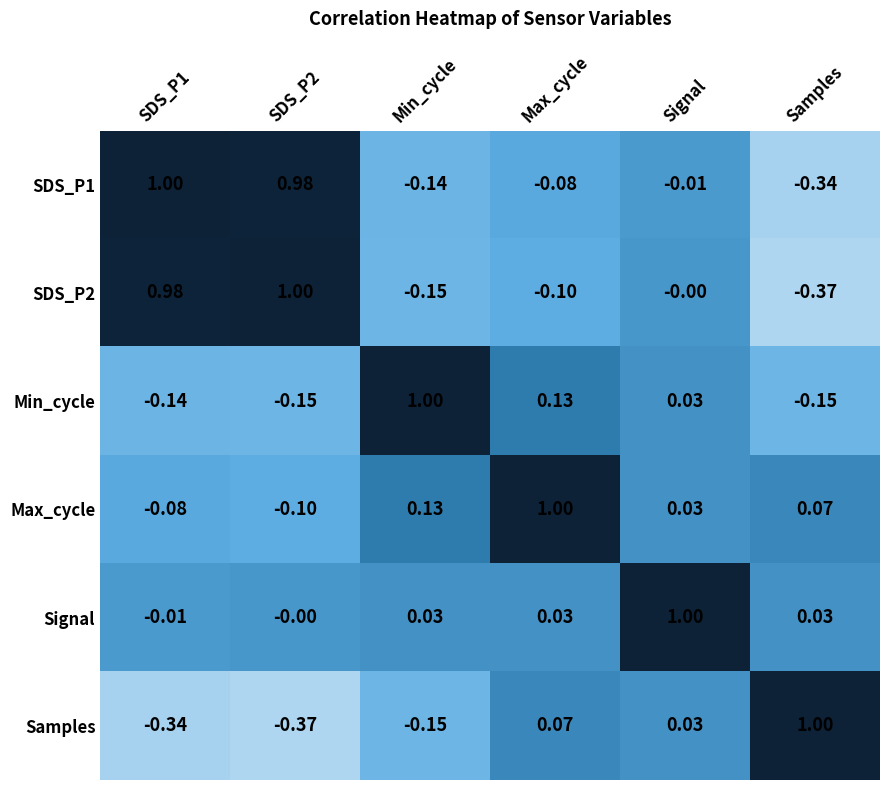

At which label does Min_cycle first exceed 0?

Min_cycle